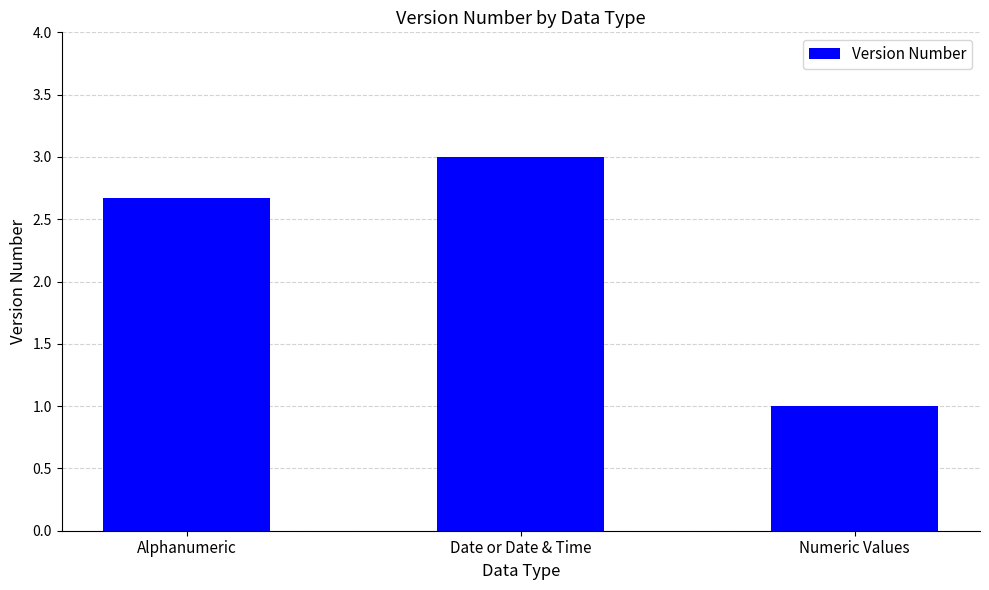

Which has a higher value, Alphanumeric or Numeric Values?

Alphanumeric